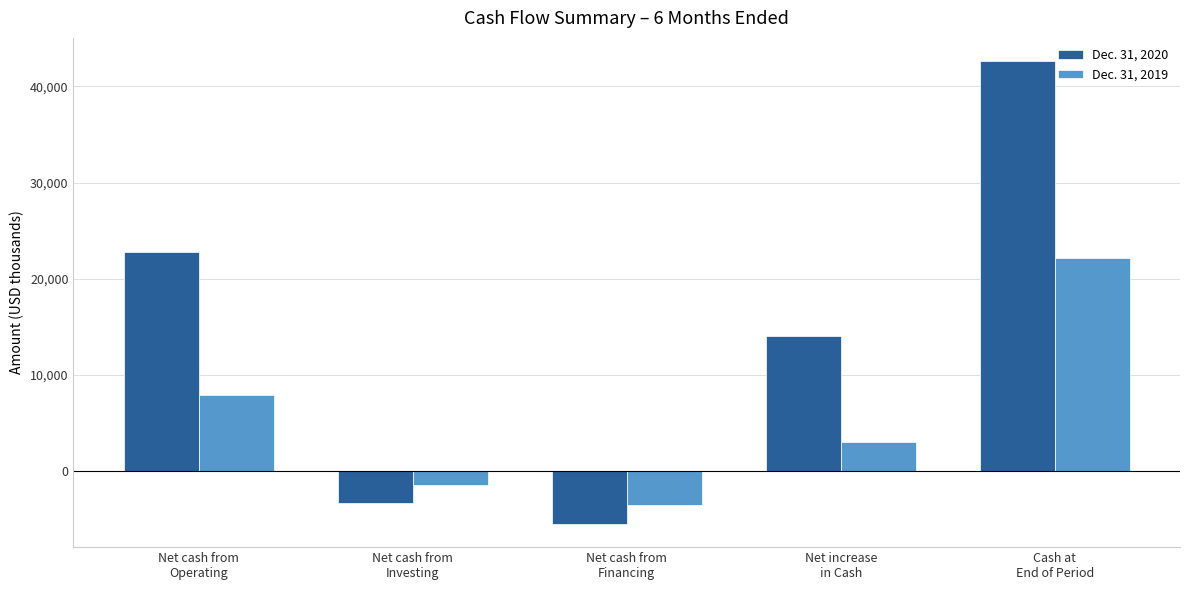

Is it true that Dec. 31, 2019 equals 7917 at Net cash from
Operating?

True